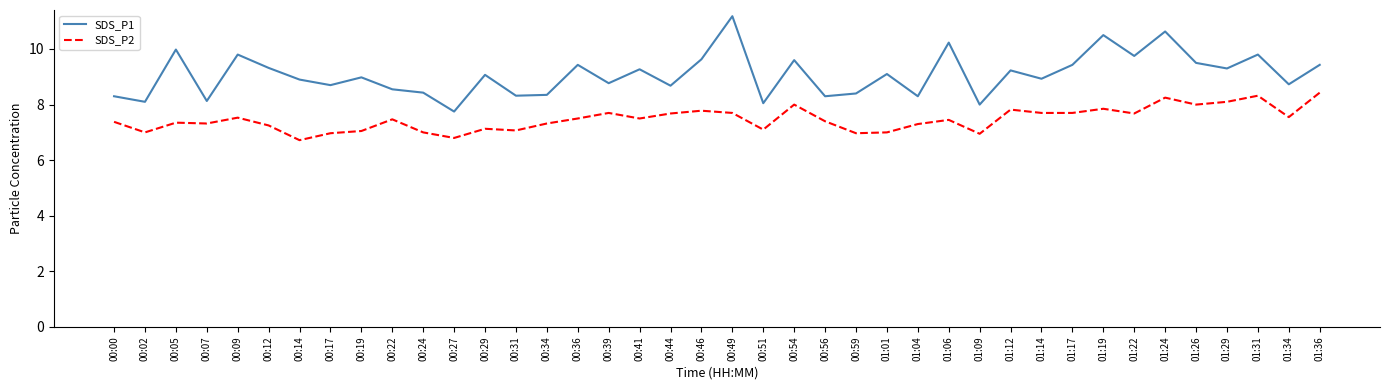

What is the sum of the SDS_P2 values at 00:07 and 00:24?

14.3